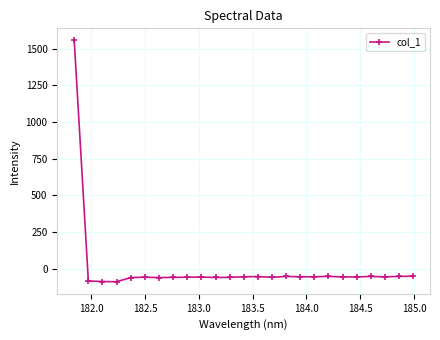

What is the average value?

3.5